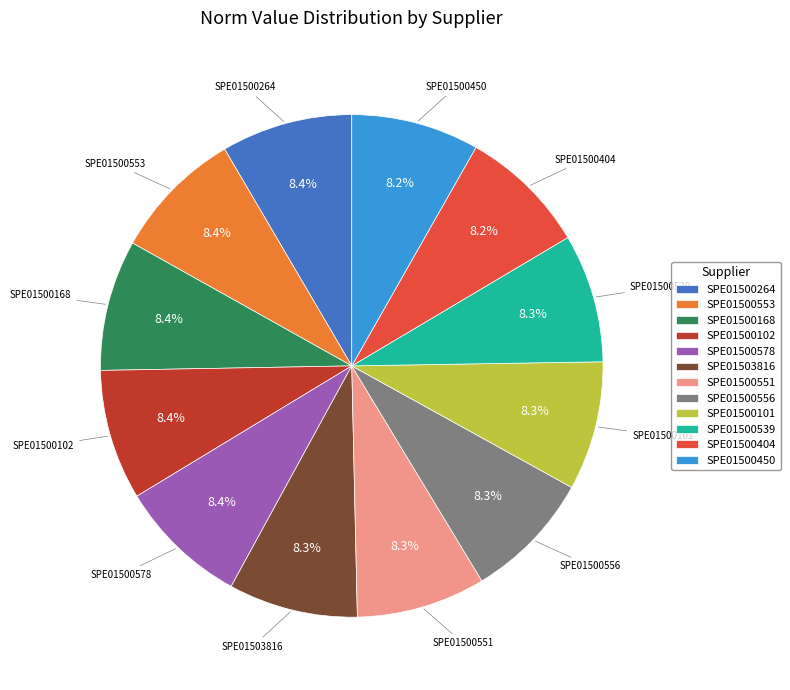

Is there a majority slice in this chart?

No